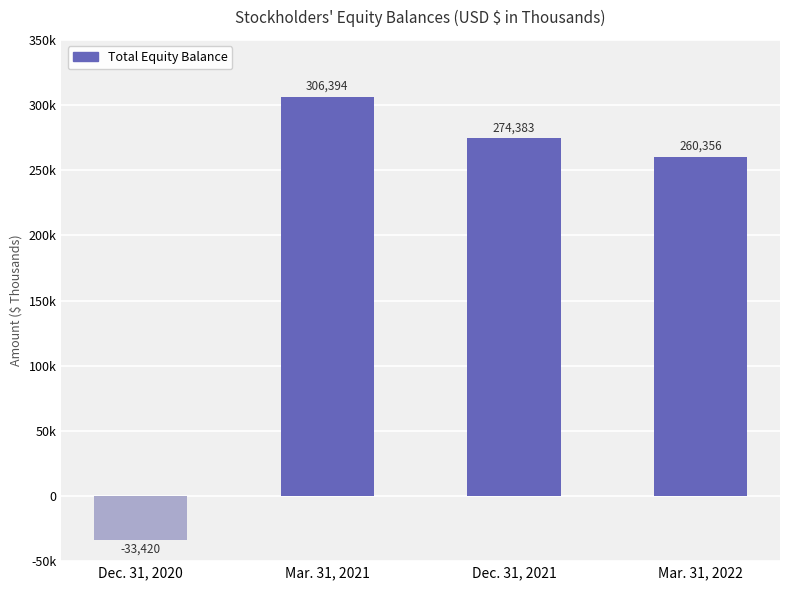

Are the bars horizontal?

No